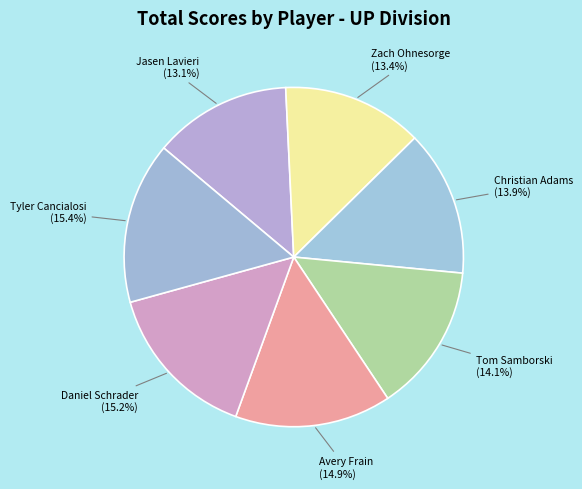

How many slices are in this pie chart?

7